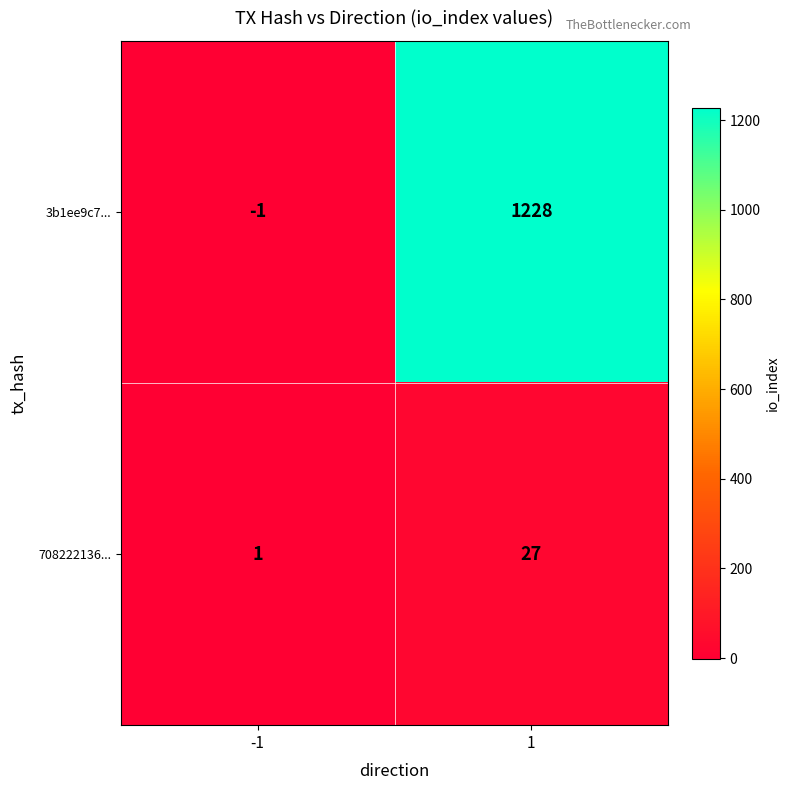

Which series changed the most between -1 and 1?

3b1ee9c7...